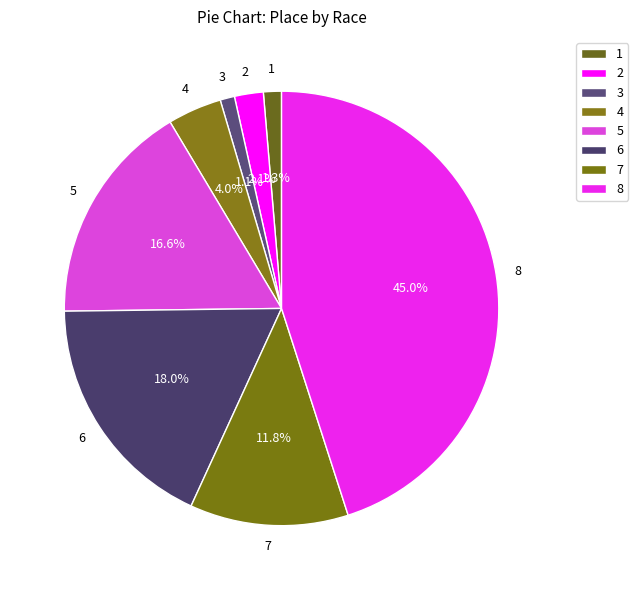

Count the number of slices in the pie.

8